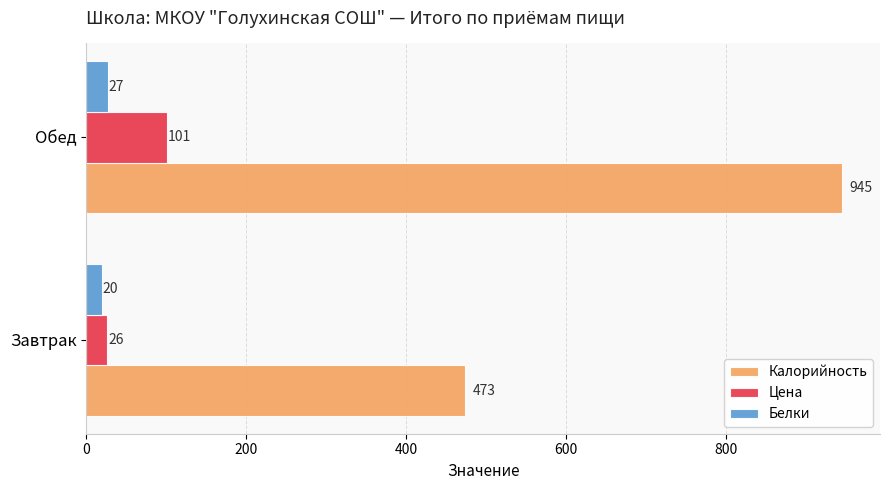

At which category is the sum across all series the highest?

Обед